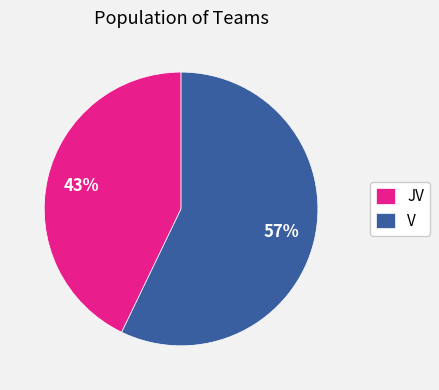

Do JV and V together represent more than half of the pie?

Yes